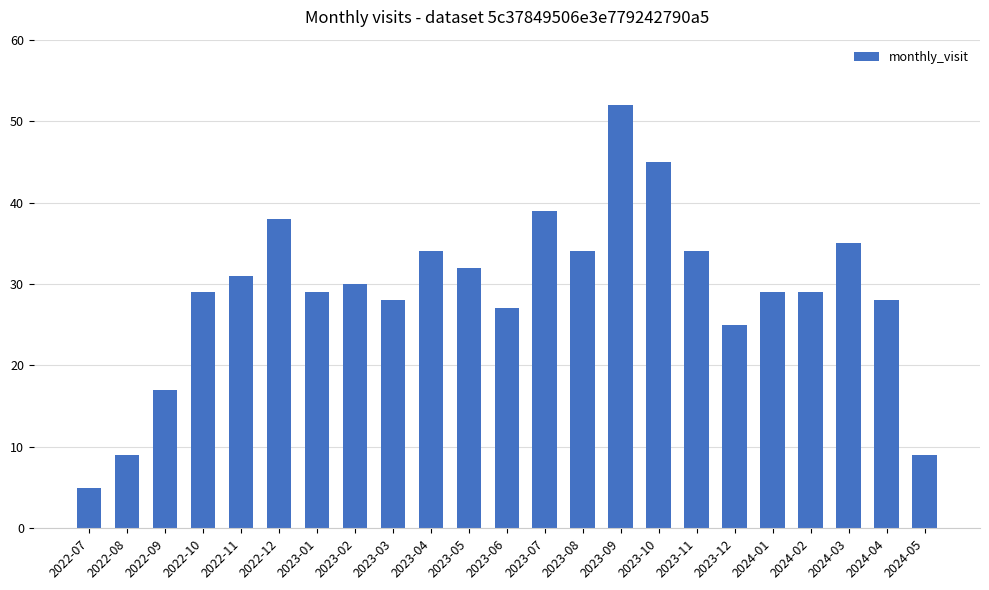

Does the chart contain stacked bars?

No